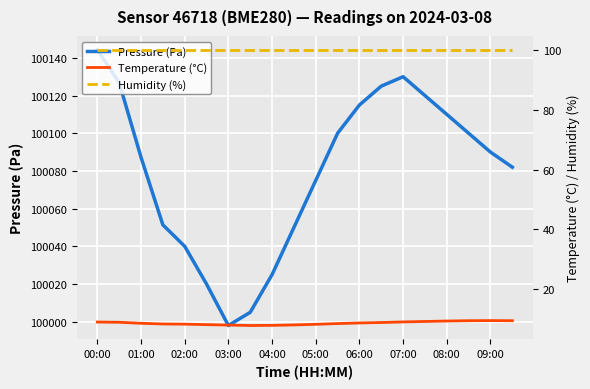

How many data points in Temperature (°C) are above 8?

18